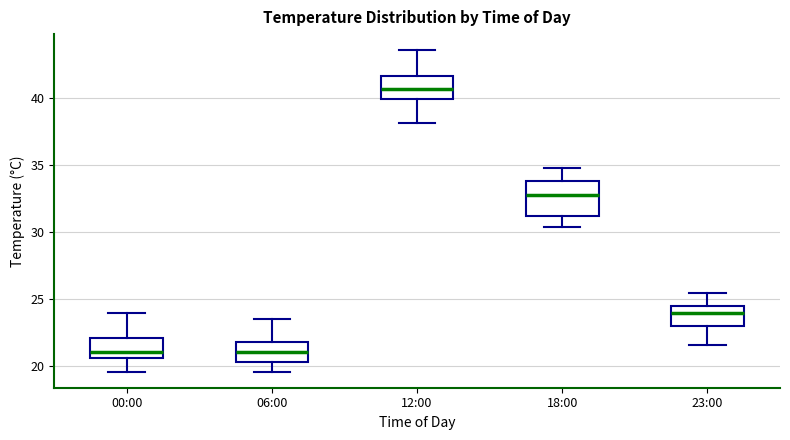

Reading left to right, transcribe this box plot: for each box, give where its median line is, the range the box spans, and where its two whiskers end, as read against the y-axis. The values are not printed on the chart, so give them approximately, as read against the axis.

00:00: median 21.0, box 20.5 to 22.0, whiskers 19.5 to 24.0
06:00: median 21.0, box 20.5 to 22.0, whiskers 19.5 to 23.5
12:00: median 40.5, box 40.0 to 41.5, whiskers 38.0 to 43.5
18:00: median 33.0, box 31.5 to 34.0, whiskers 30.5 to 35.0
23:00: median 24.0, box 23.0 to 24.5, whiskers 21.5 to 25.5